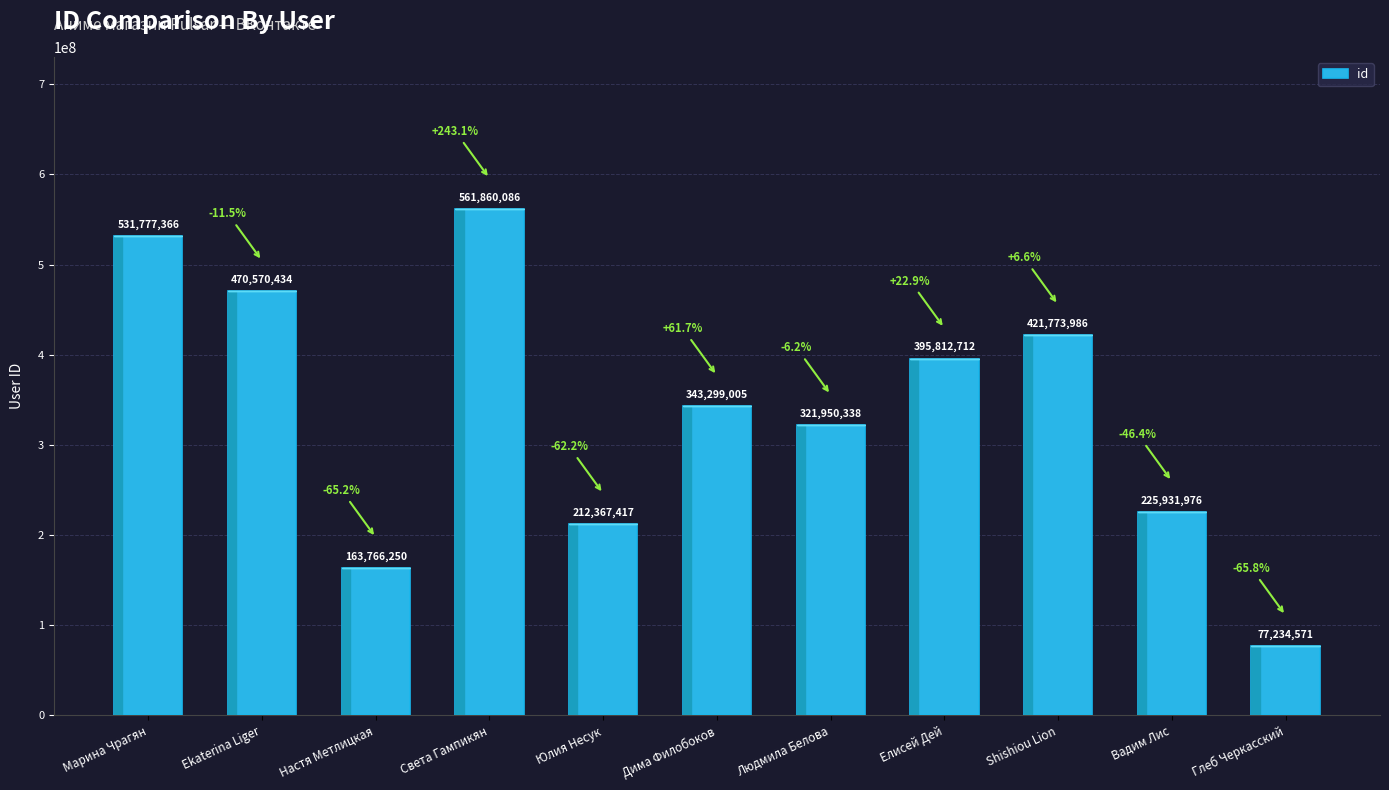

What is the change in value from Дима Филобоков to Вадим Лис?

-117367029